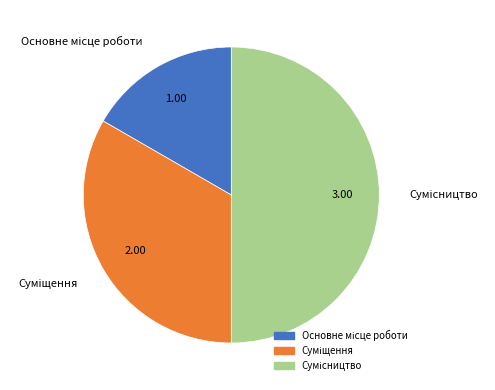

How many slices are in this pie chart?

3